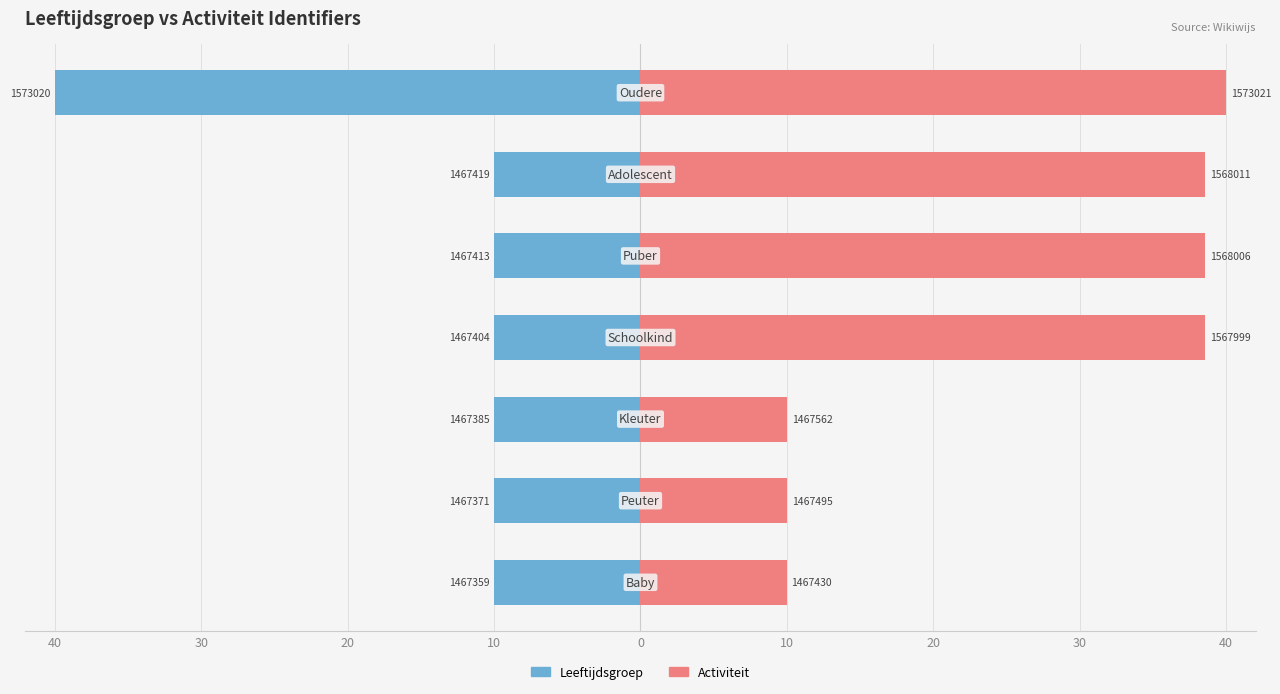

Reading right to left, what are all the values shown in this chart?

Leeftijdsgroep: -40.0	-10.0	-10.0	-10.0	-10.0	-10.0	-10.0
Activiteit: 40.0	38.6	38.6	38.6	10.0	10.0	10.0